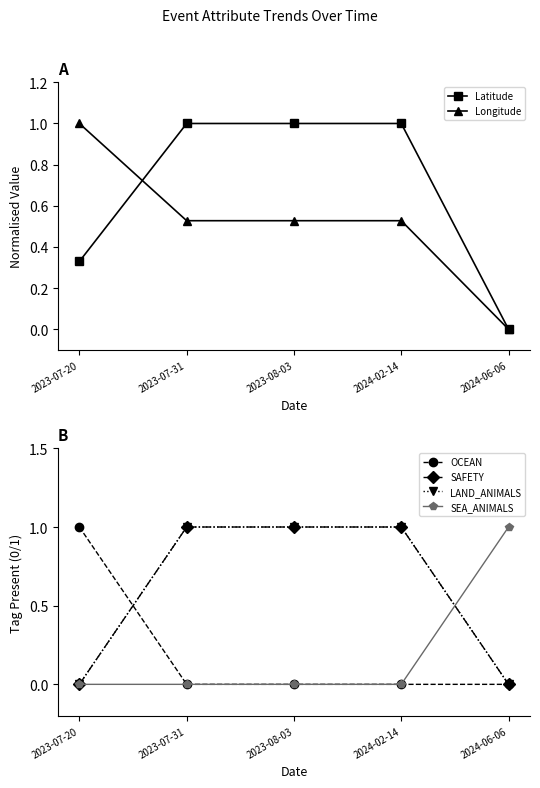

What is the difference between the maximum and minimum values in the SEA_ANIMALS series?

1